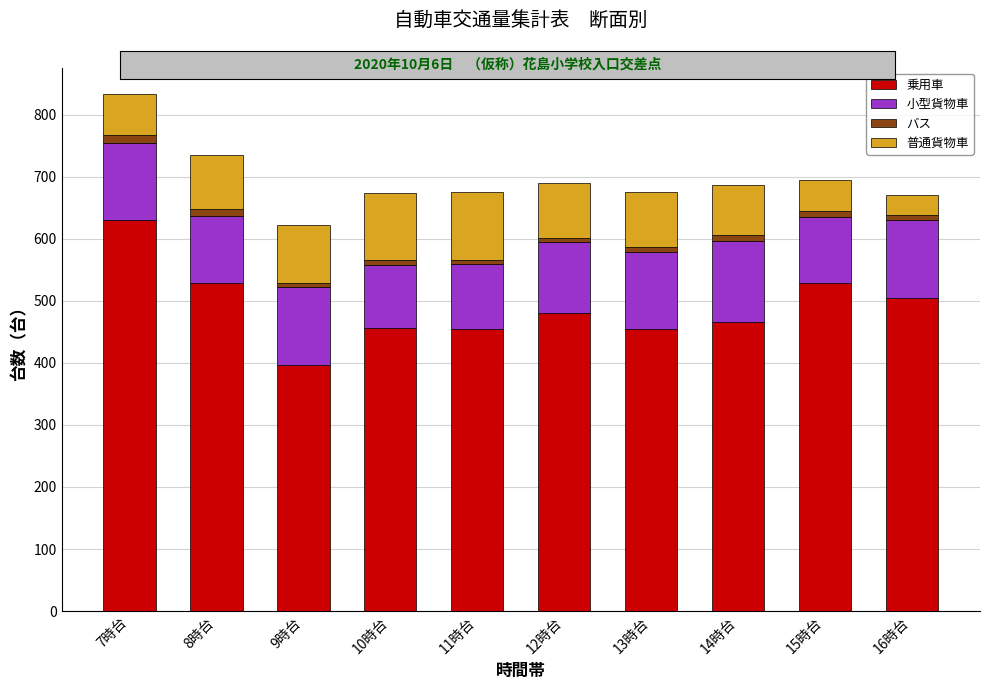

At which category is the sum across all series the highest?

7時台